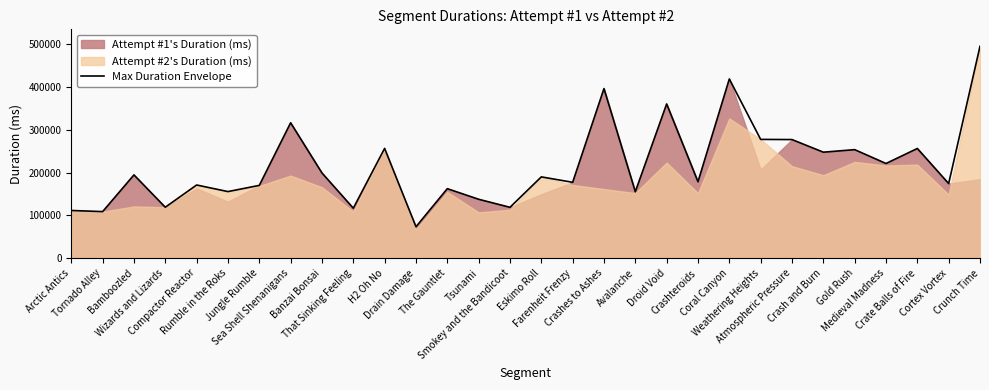

What is the maximum value shown in the chart?

494593